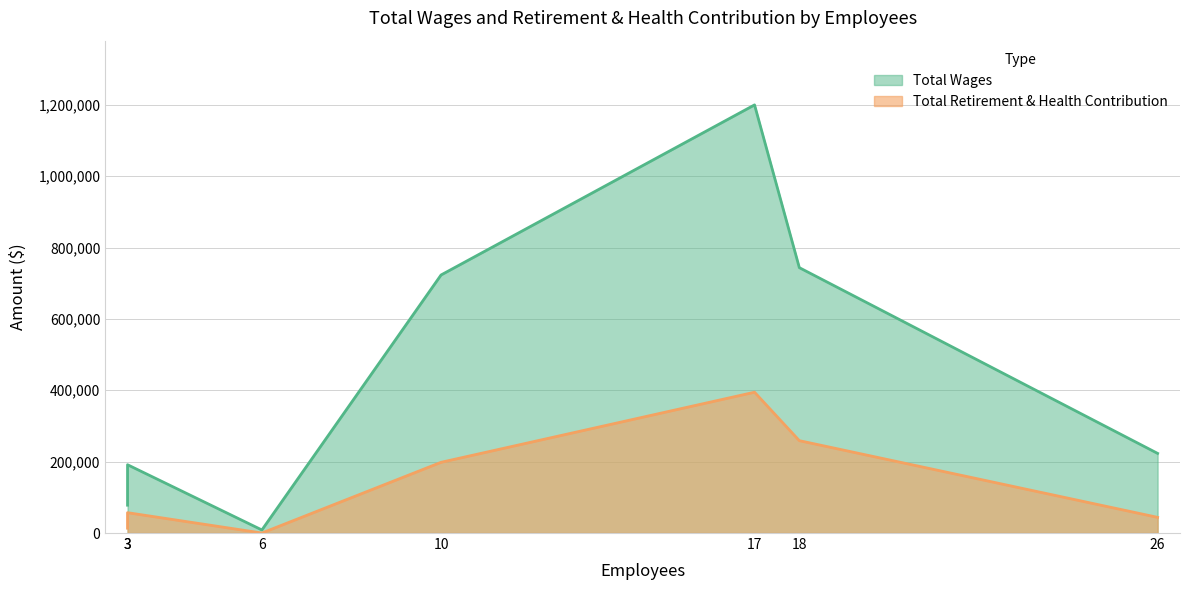

Does the chart have visible grid lines?

Yes